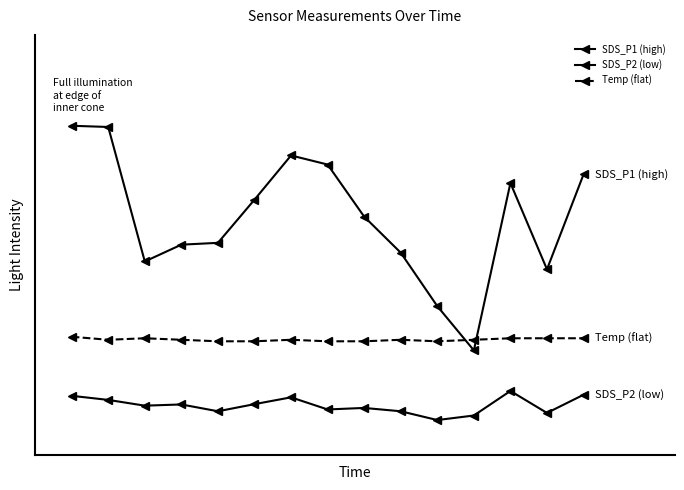

How many data points in SDS_P2 (low) are above 2?

9